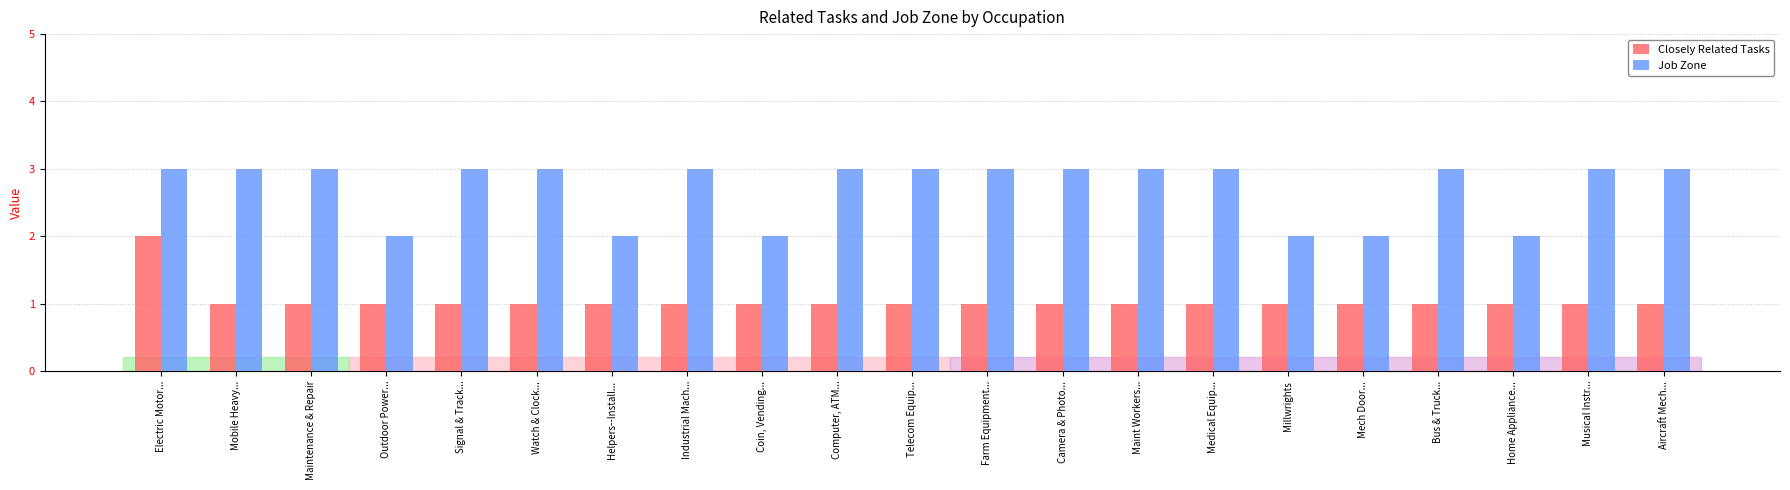

What is the greatest value displayed?

3